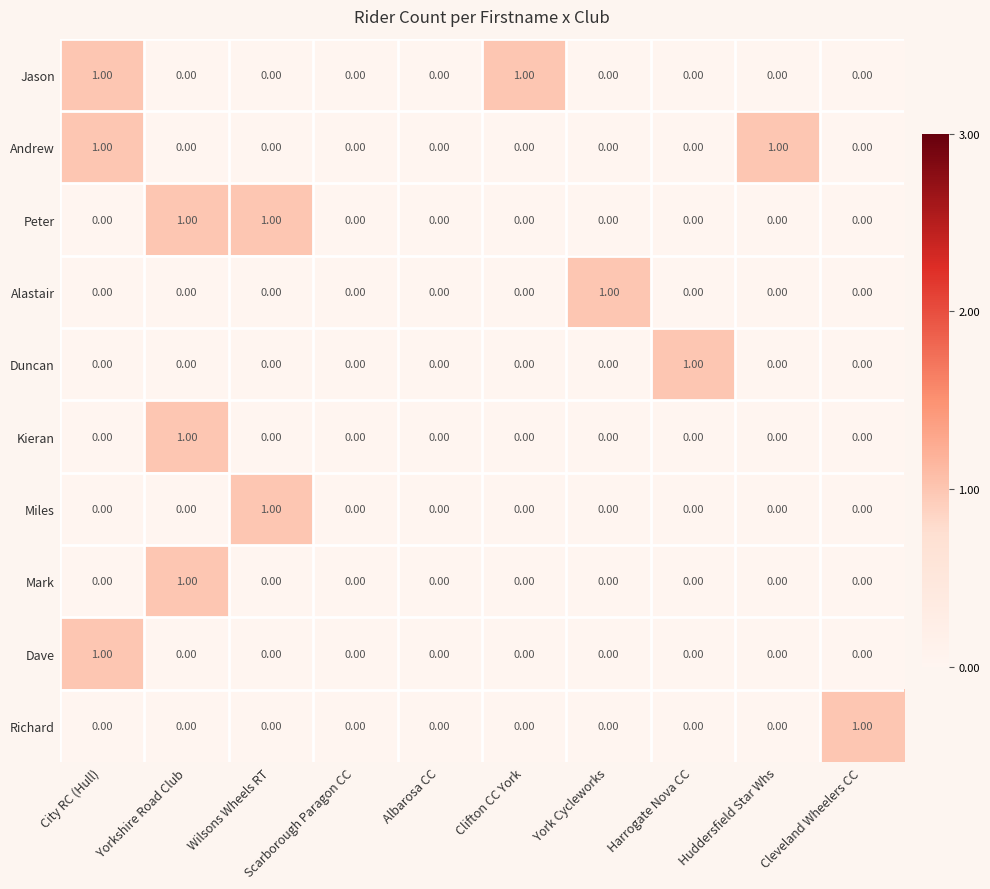

List the series in order of their peak value, highest first.

Jason, Andrew, Peter, Alastair, Duncan, Kieran, Miles, Mark, Dave, Richard